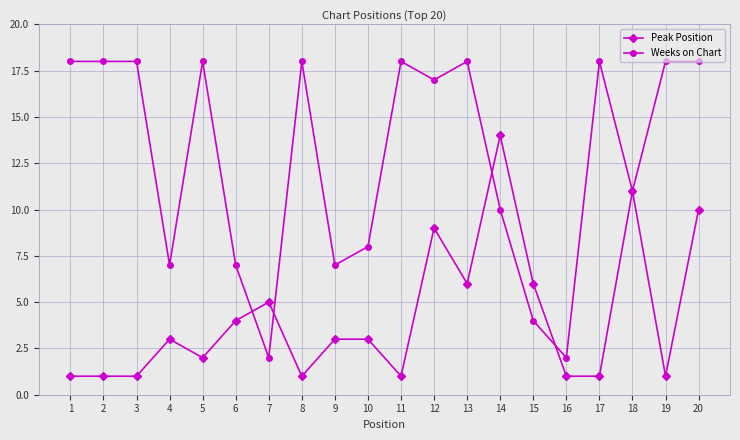

Reading left to right, extract all data points from this chart.

Peak Position: 1=1	2=1	3=1	4=3	5=2	6=4	7=5	8=1	9=3	10=3	11=1	12=9	13=6	14=14	15=6	16=1	17=1	18=11	19=1	20=10
Weeks on Chart: 1=18	2=18	3=18	4=7	5=18	6=7	7=2	8=18	9=7	10=8	11=18	12=17	13=18	14=10	15=4	16=2	17=18	18=11	19=18	20=18